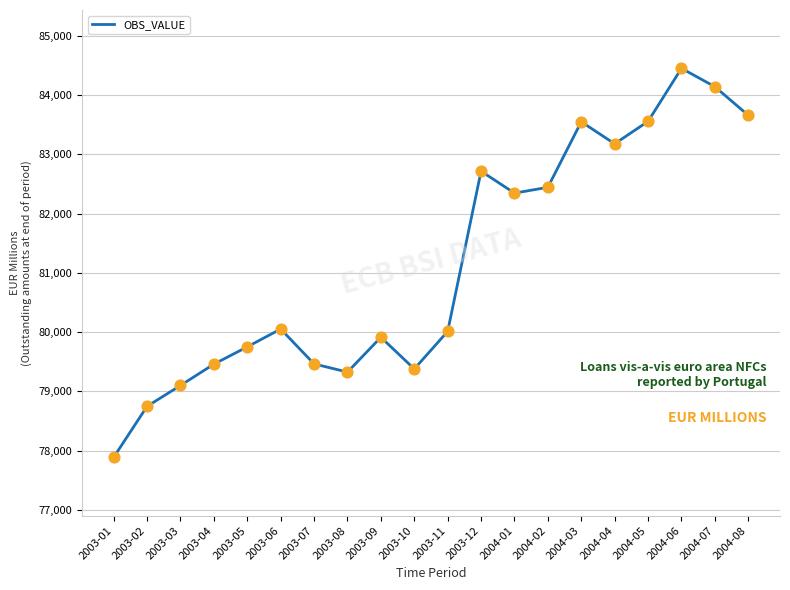

Between 2003-03 and 2003-11, which is larger?

2003-11